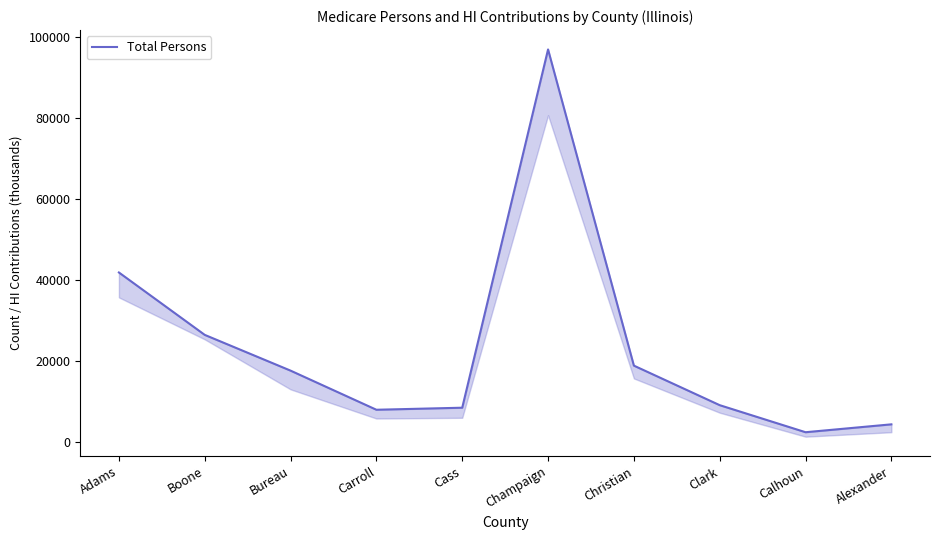

Reading left to right, transcribe all the data shown in this chart.

Adams=41845	Boone=26426	Bureau=17591	Carroll=7924	Cass=8429	Champaign=96955	Christian=18827	Clark=9056	Calhoun=2371	Alexander=4320